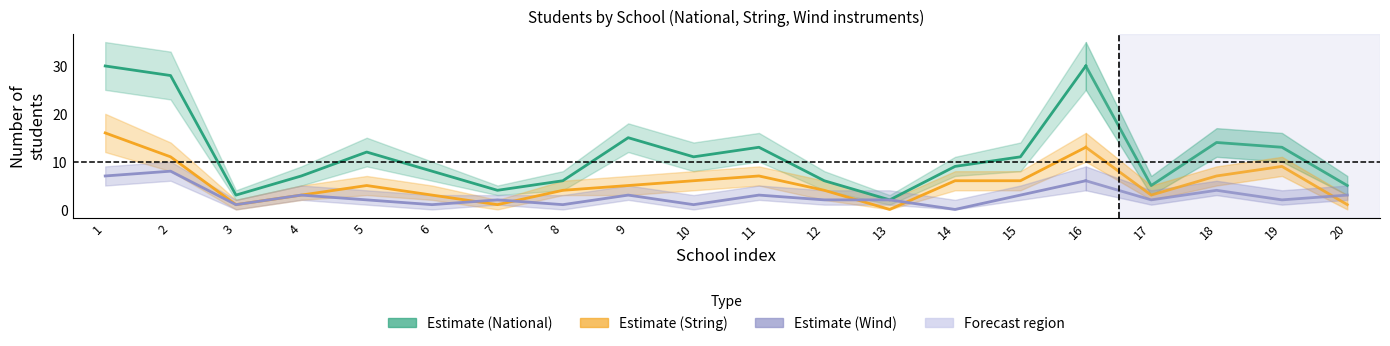

What is the average value of the Estimate (String) series?

6